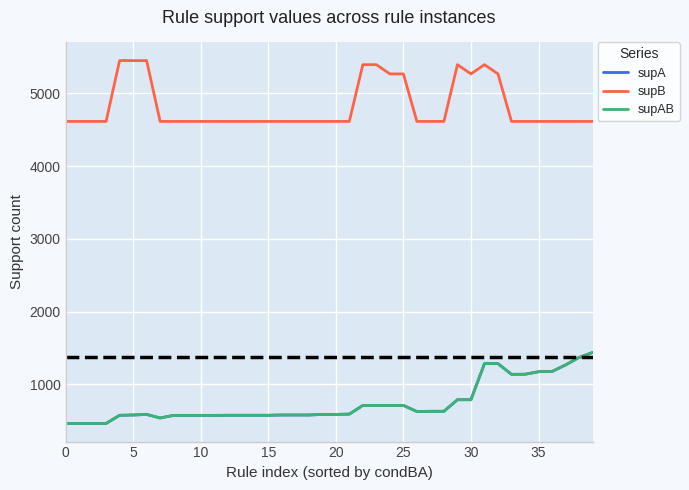

At how many categories does at least one series exceed 3522?

40